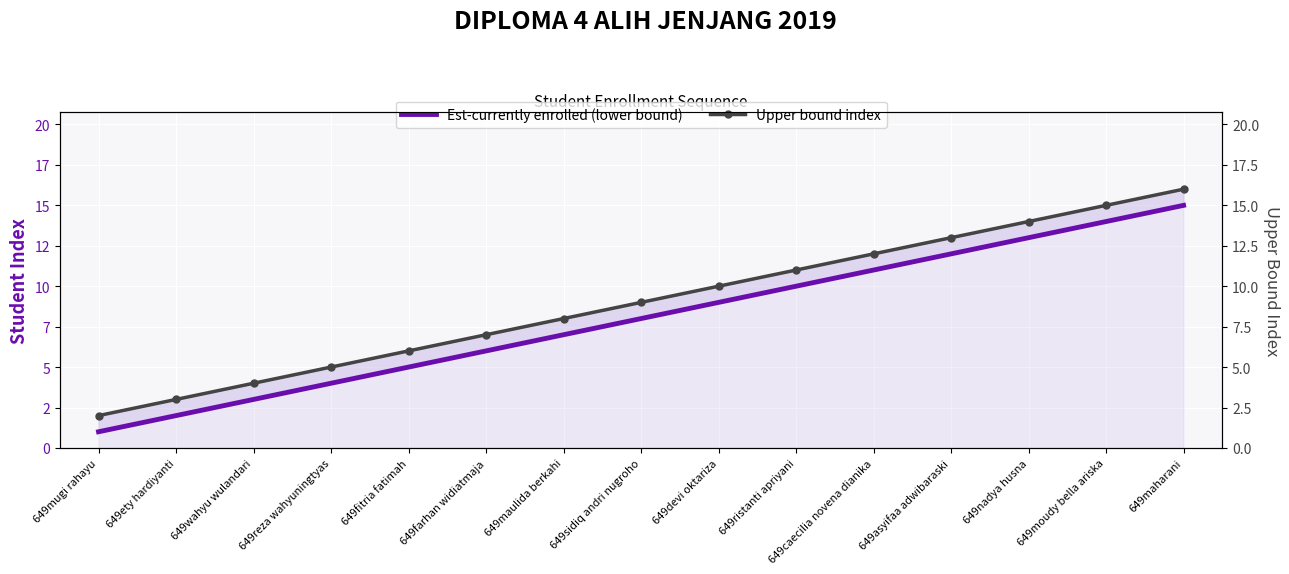

What is the sum of the Upper bound index values at 649sidiq andri nugroho and 649moudy bella ariska?

24